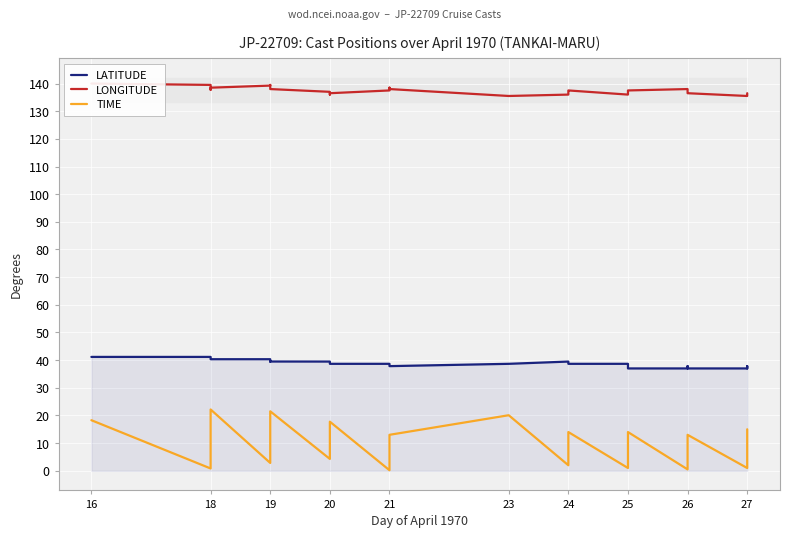

The value of LONGITUDE at 23 is 235.8. True or false?

False